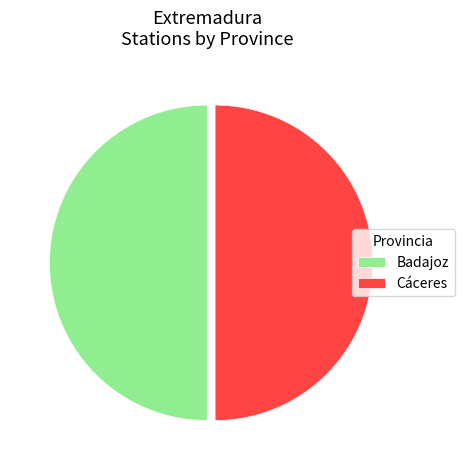

Approximately how many times larger is the value at Cáceres compared to Badajoz?

1.0